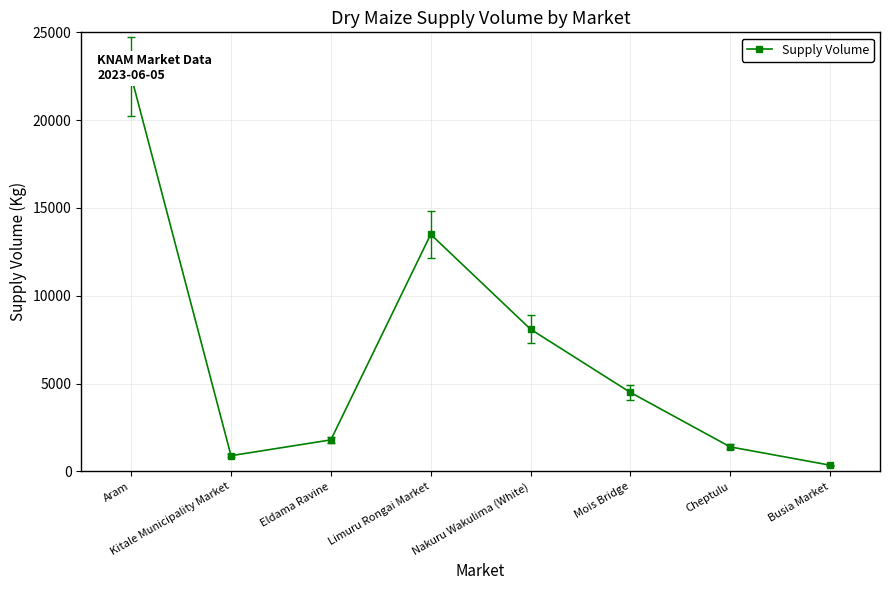

Where does the data first go above 4500?

Aram